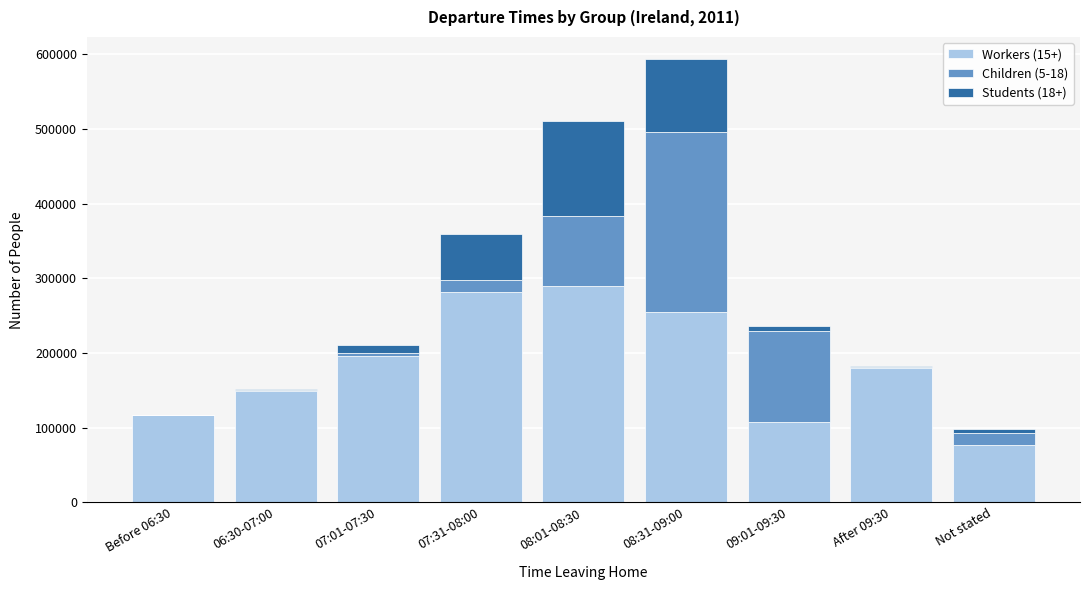

Reading left to right, what are the values for Workers (15+)?

Before 06:30=116660	06:30-07:00=149335	07:01-07:30=195845	07:31-08:00=281106	08:01-08:30=289792	08:31-09:00=254315	09:01-09:30=107020	After 09:30=180149	Not stated=76663